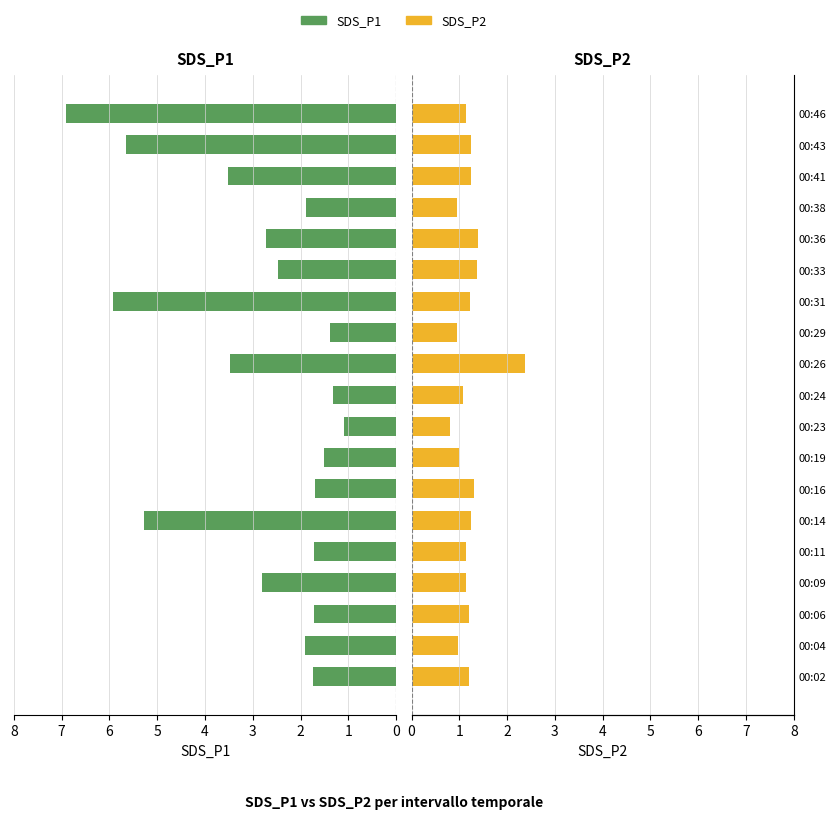

What is the difference between the second highest and second lowest values in the SDS_P2 series?

0.4